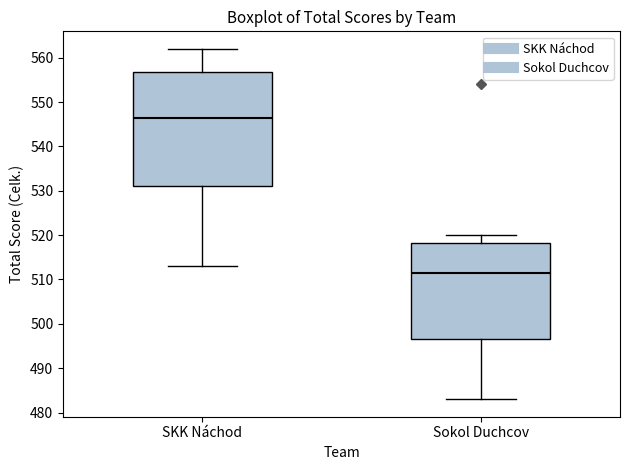

Which box's median line is the highest?

SKK Náchod